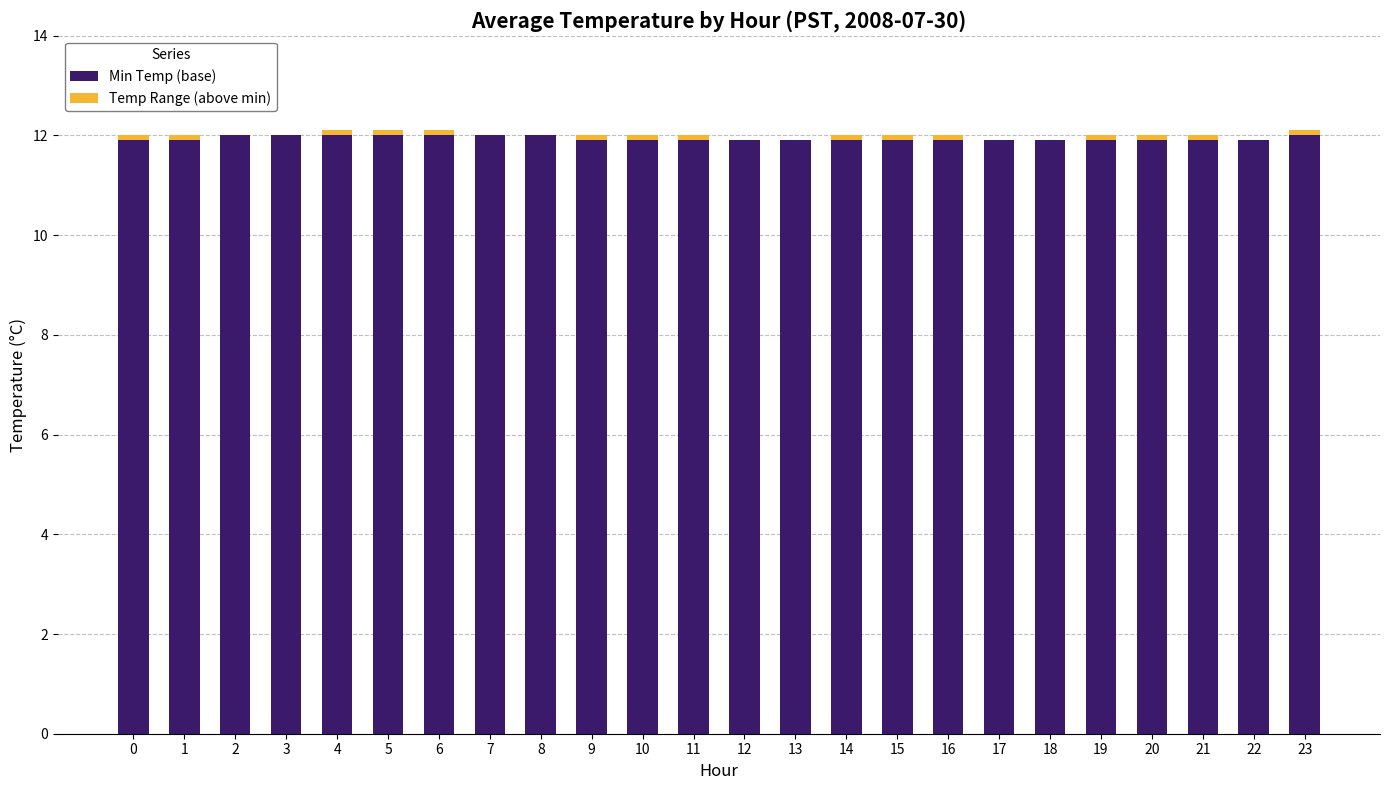

Are the bars horizontal?

No